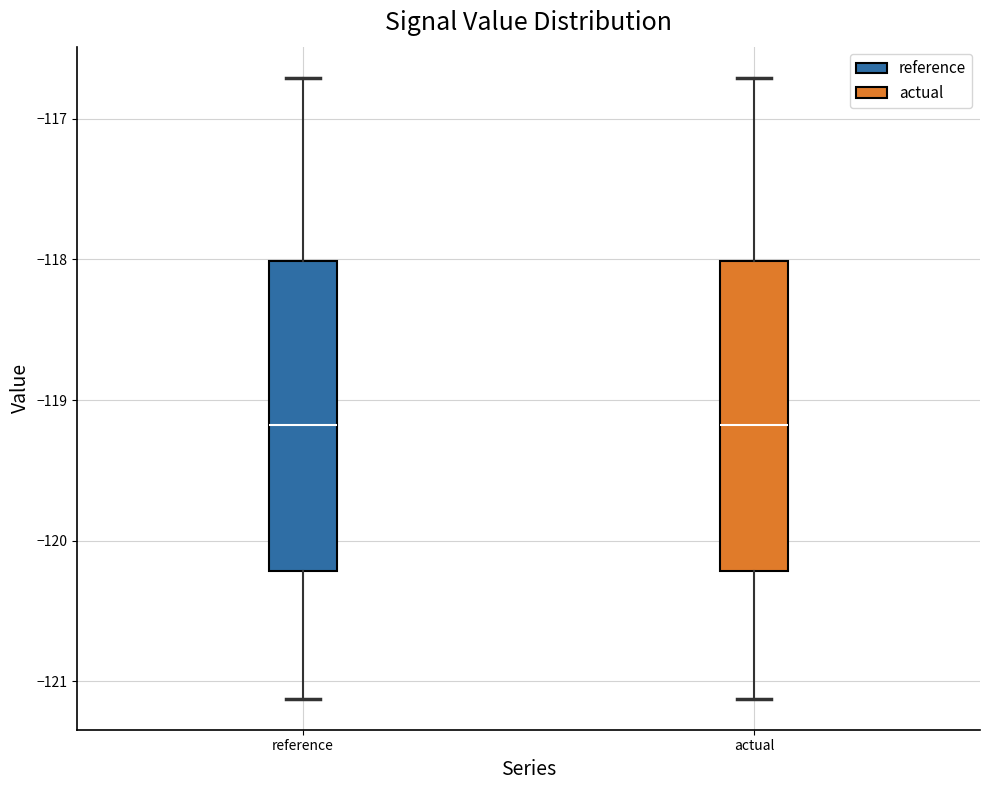

Reading left to right, read every box against the y-axis: the position of its median line, the range the box covers, and the ends of its whiskers. The values are not printed on the chart, so give them approximately, as read against the axis.

reference: median -119.2, box -120.2 to -118.0, whiskers -121.1 to -116.7
actual: median -119.2, box -120.2 to -118.0, whiskers -121.1 to -116.7